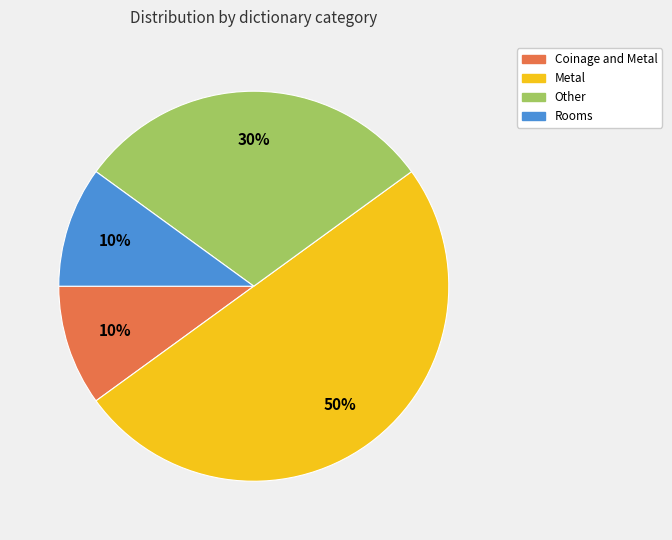

To the nearest percent, what is the difference between the largest and smallest slice percentages?

40%